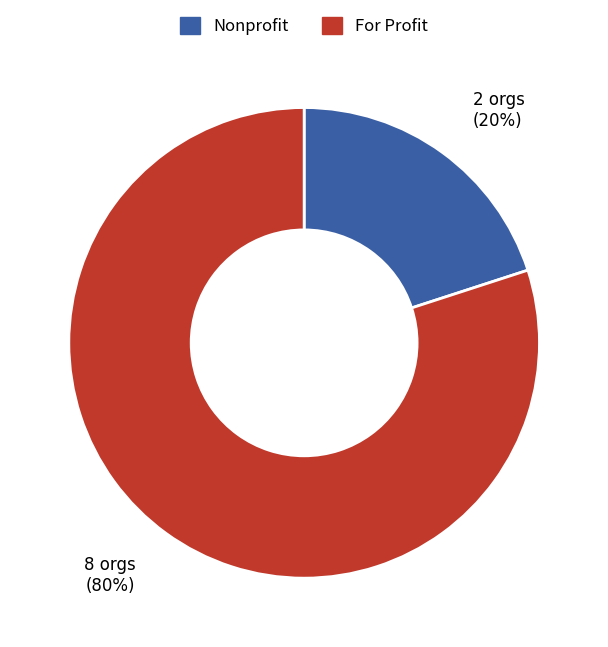

True or false: For Profit accounts for 80% of the total.

True